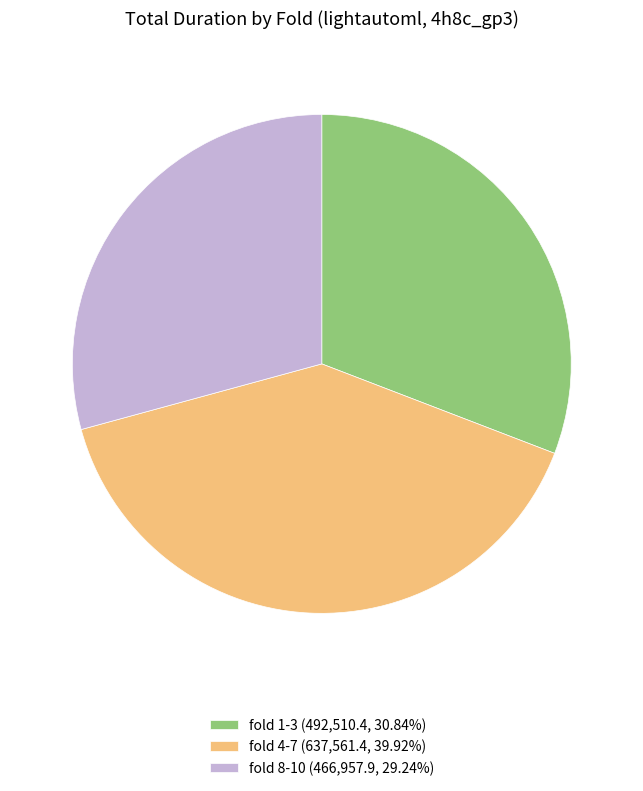

Does any single category account for the majority?

No